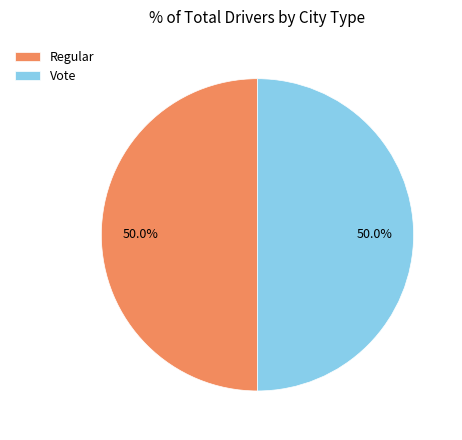

Approximately how many times larger is the value at Vote compared to Regular?

1.0